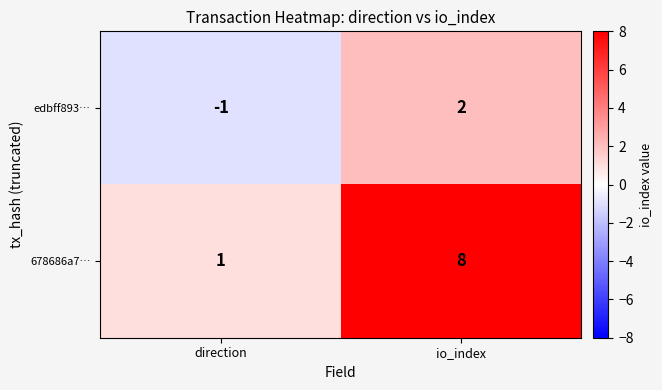

Rank the series by their average value, from lowest to highest.

edbff893…, 678686a7…